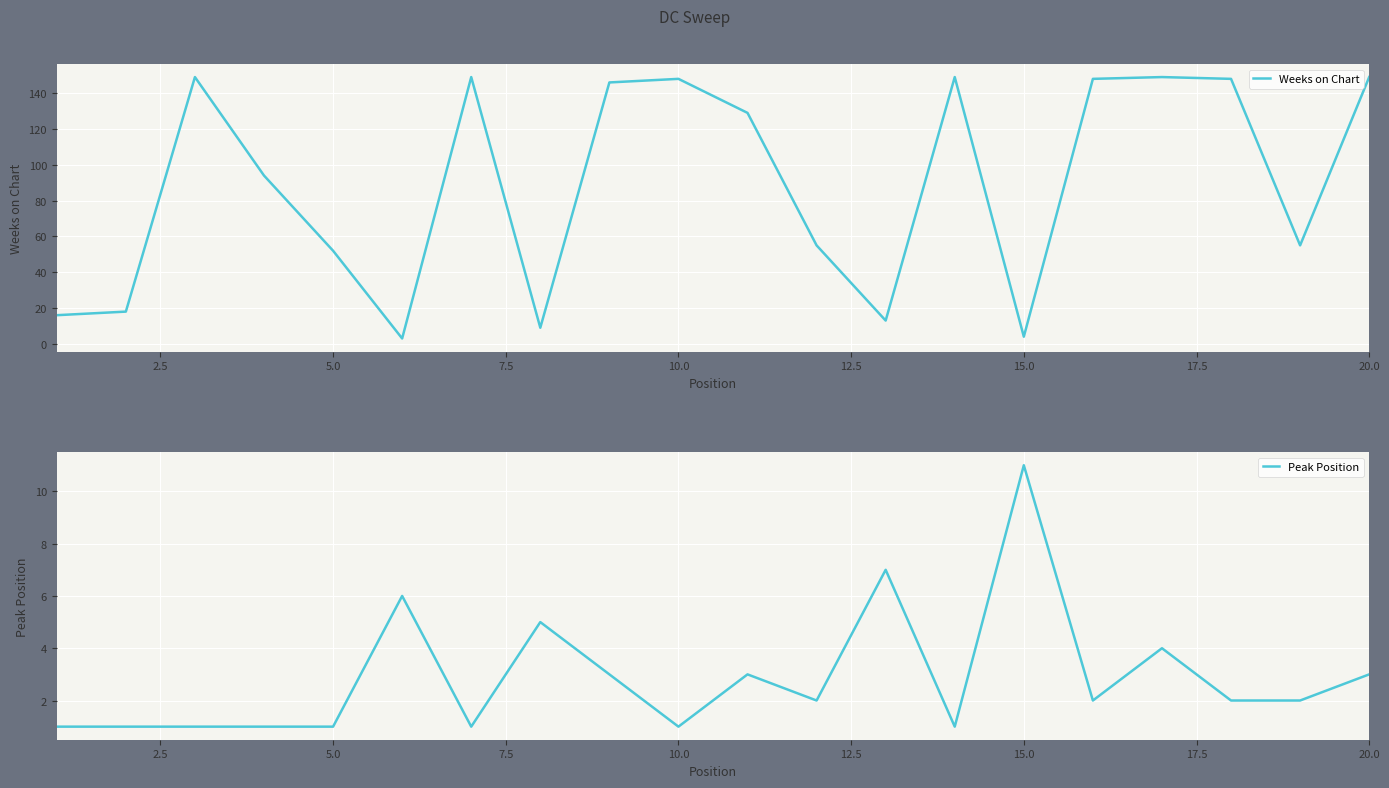

Rank the series by their maximum value, from lowest to highest.

Peak Position, Weeks on Chart